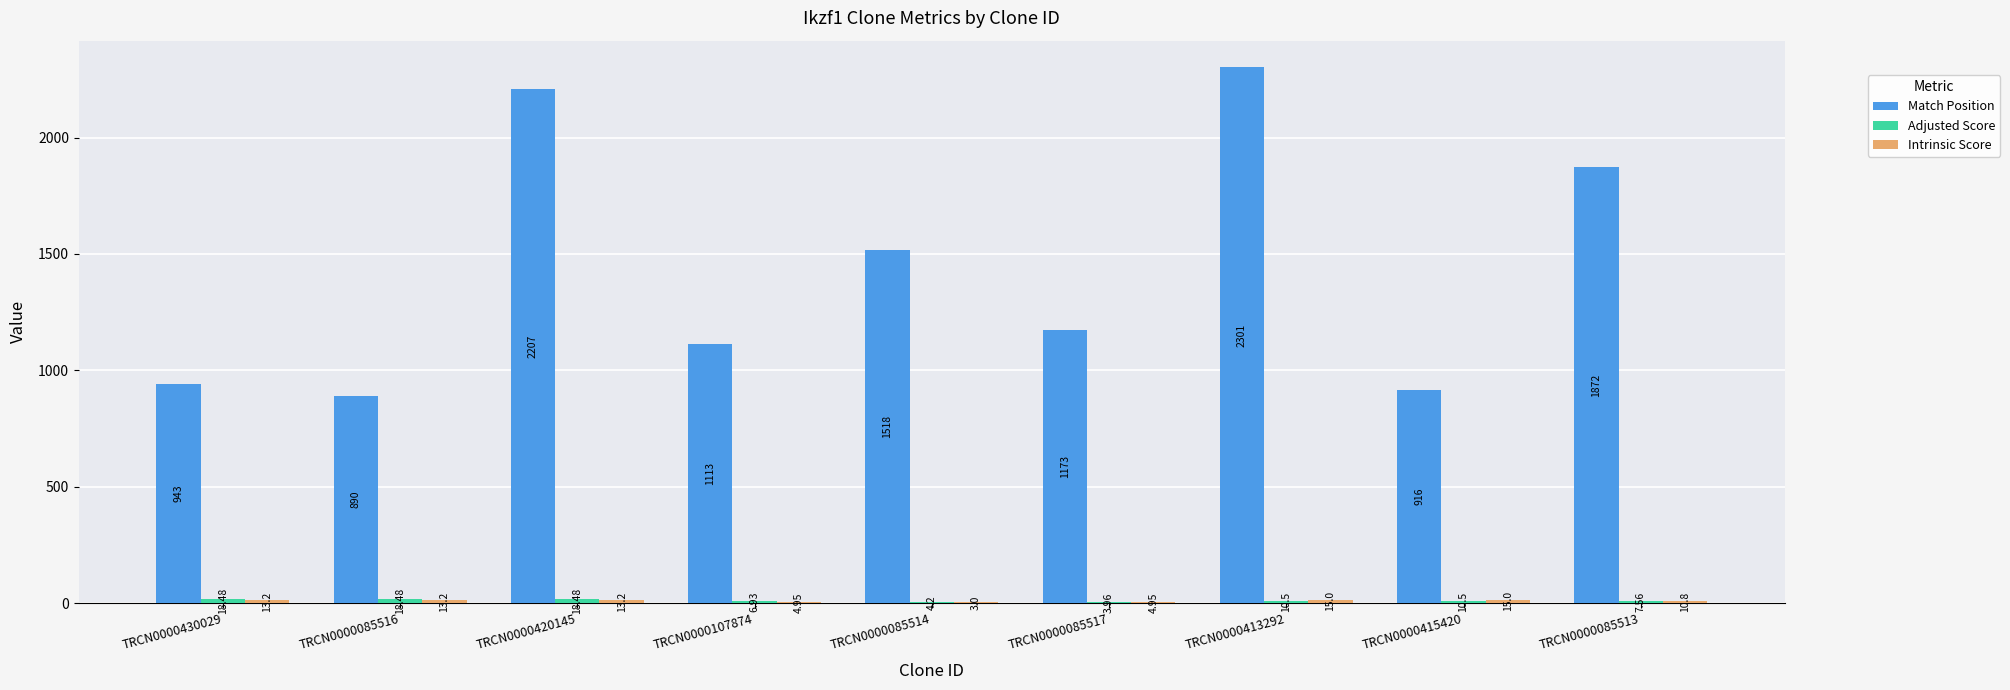

At which category is the sum across all series the highest?

TRCN0000413292